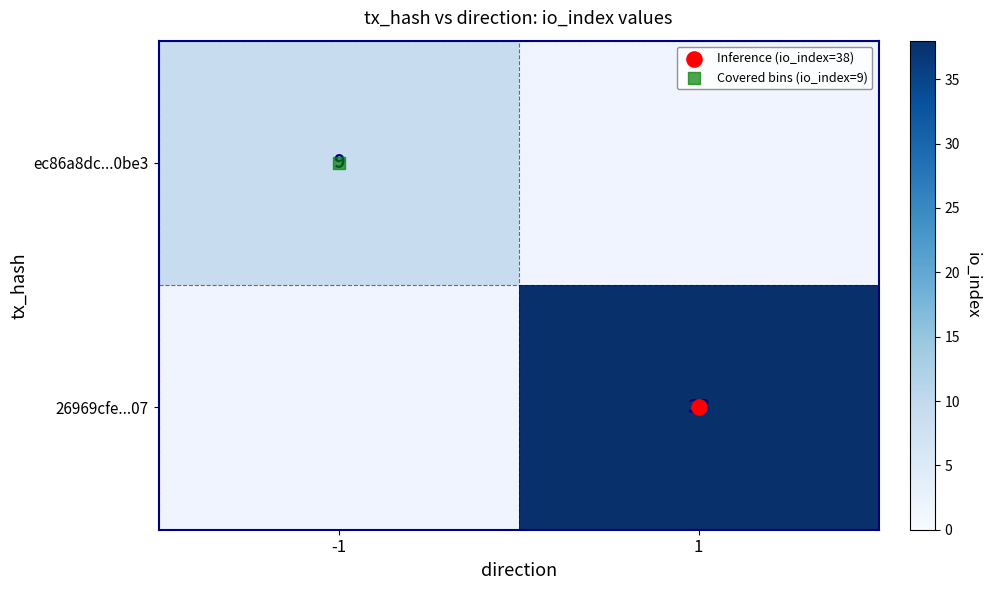

Which label corresponds to the largest value in the chart?

1